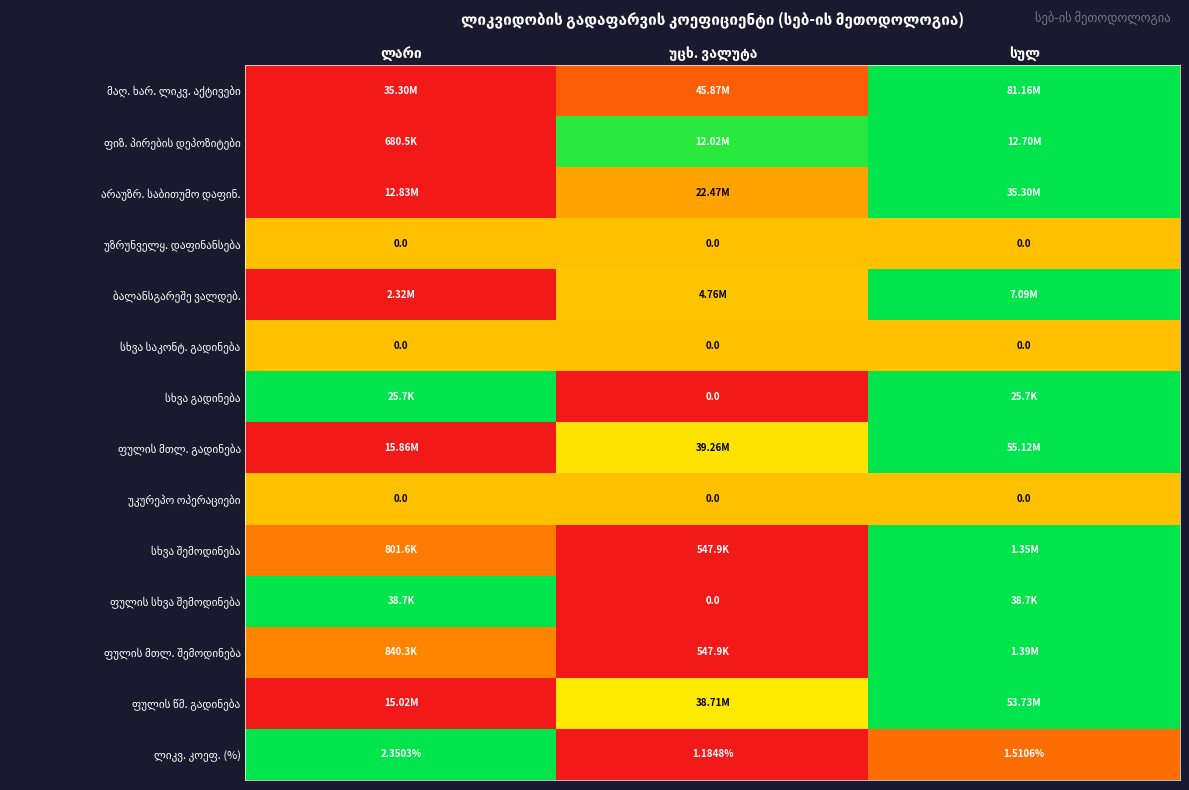

How many distinct data groups are displayed?

14